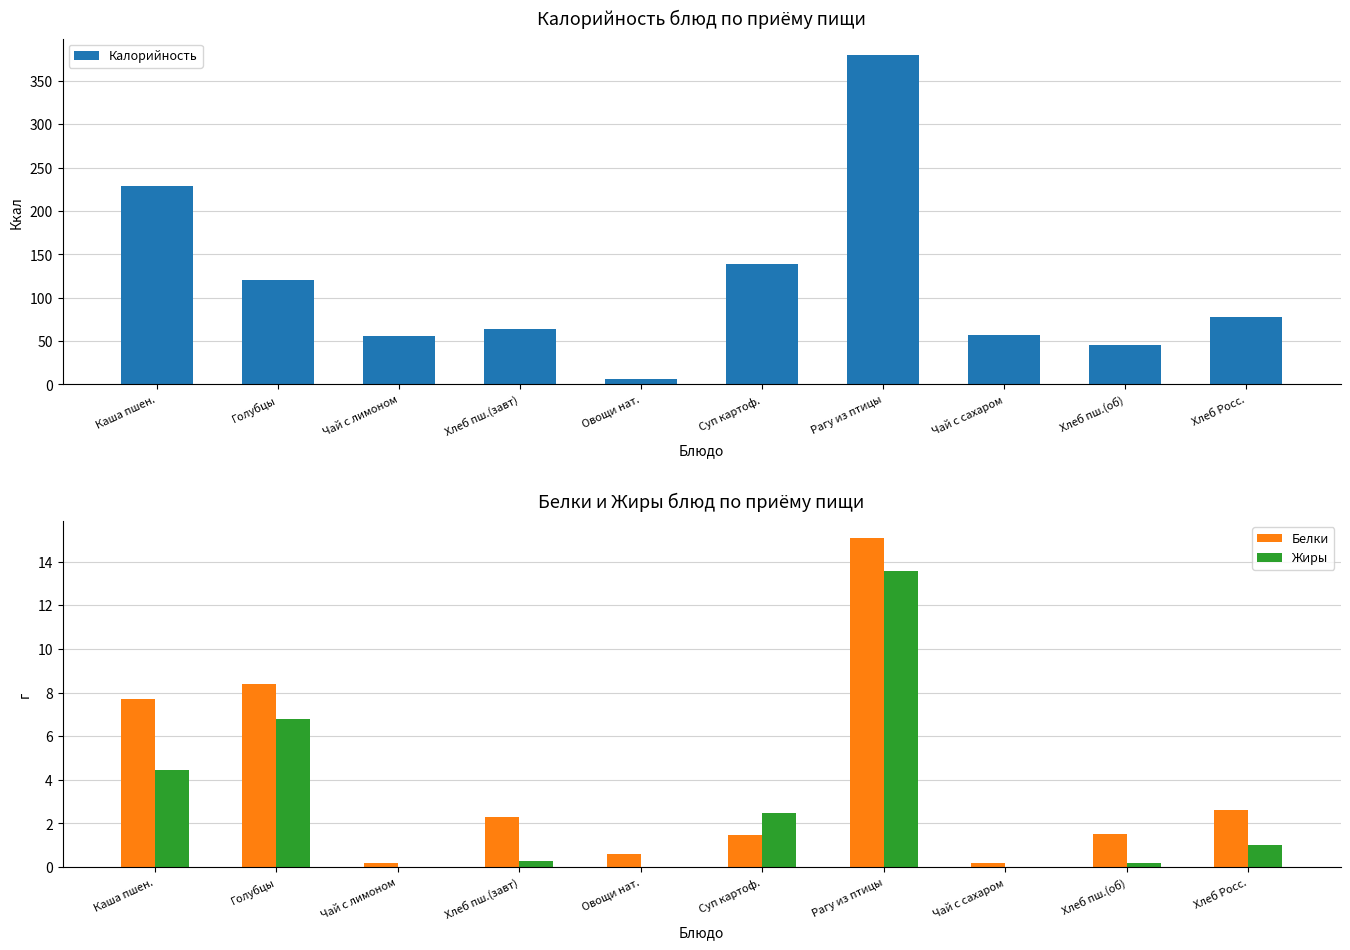

Which series has the widest spread of values?

Калорийность